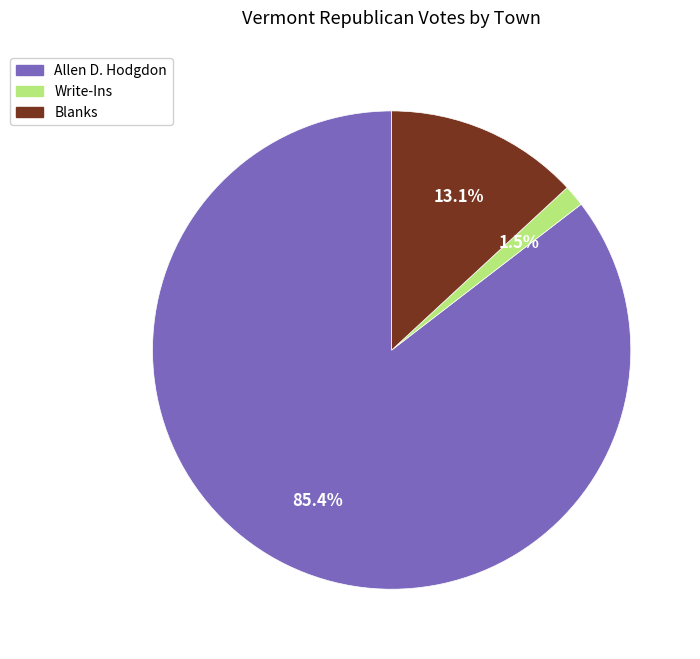

Does any single category account for the majority?

Yes